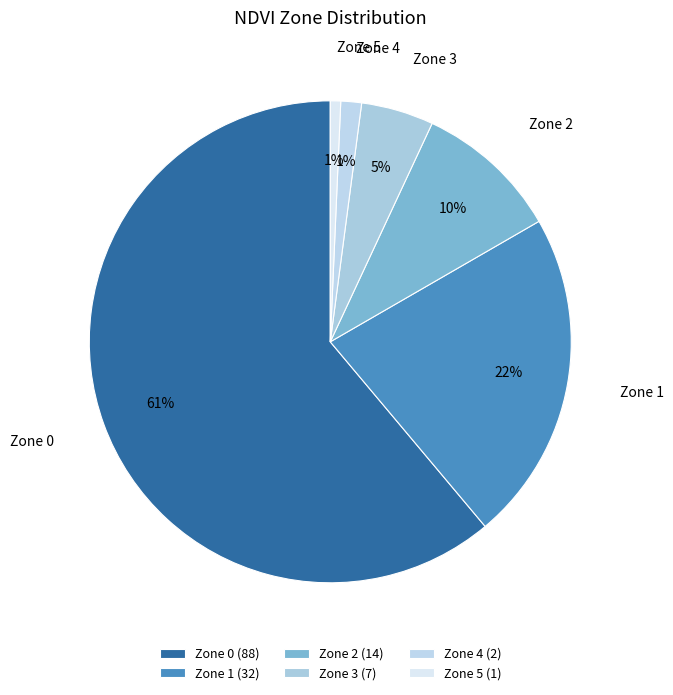

Is it true that Zone 5 is 1% of the pie?

True